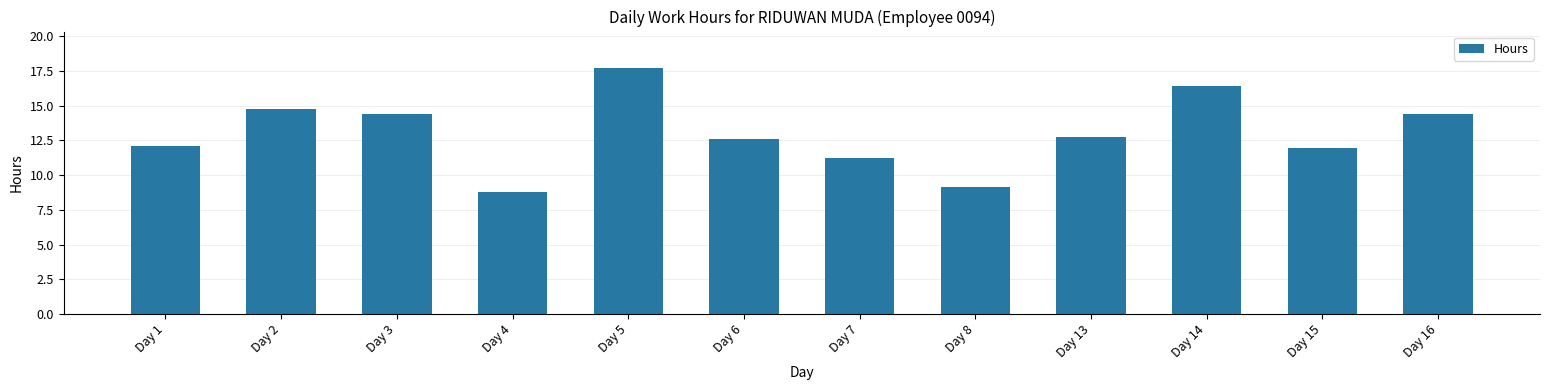

True or false: the data shows 8.8 at Day 4.

True